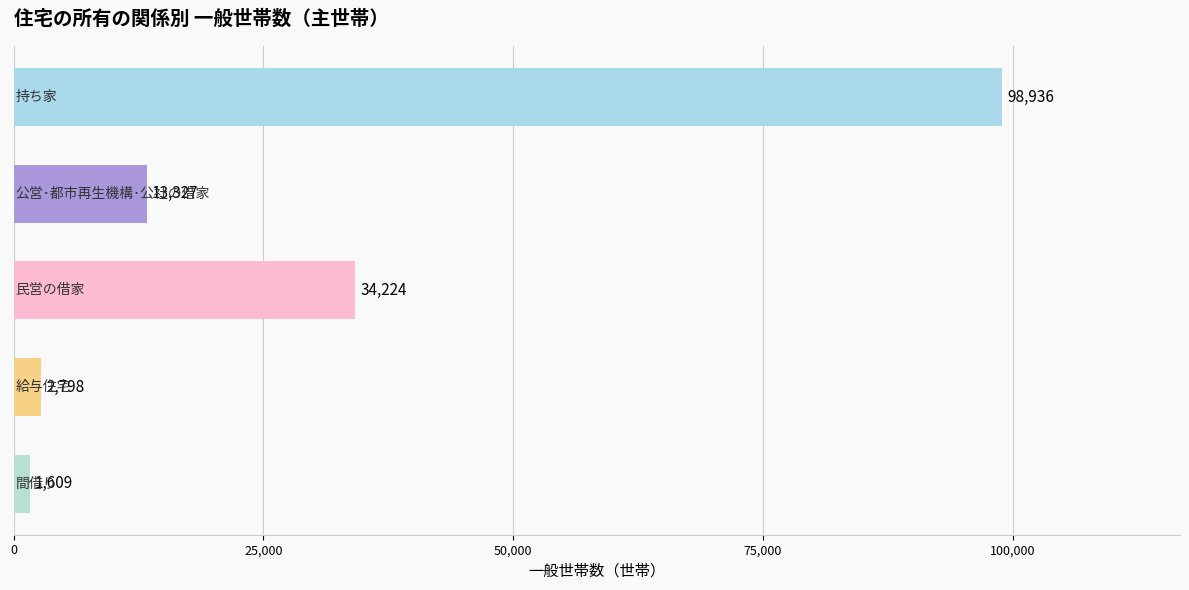

What is the value of the 3rd bar from the top?

34224